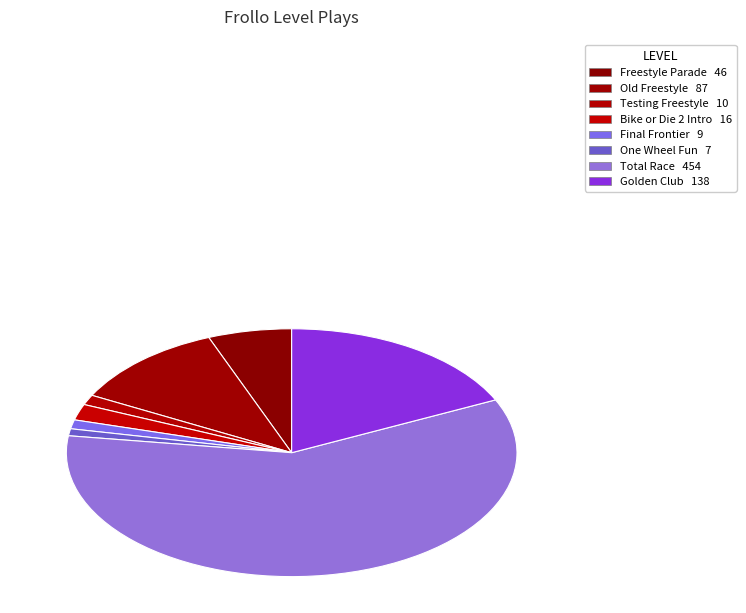

Count the number of slices in the pie.

8